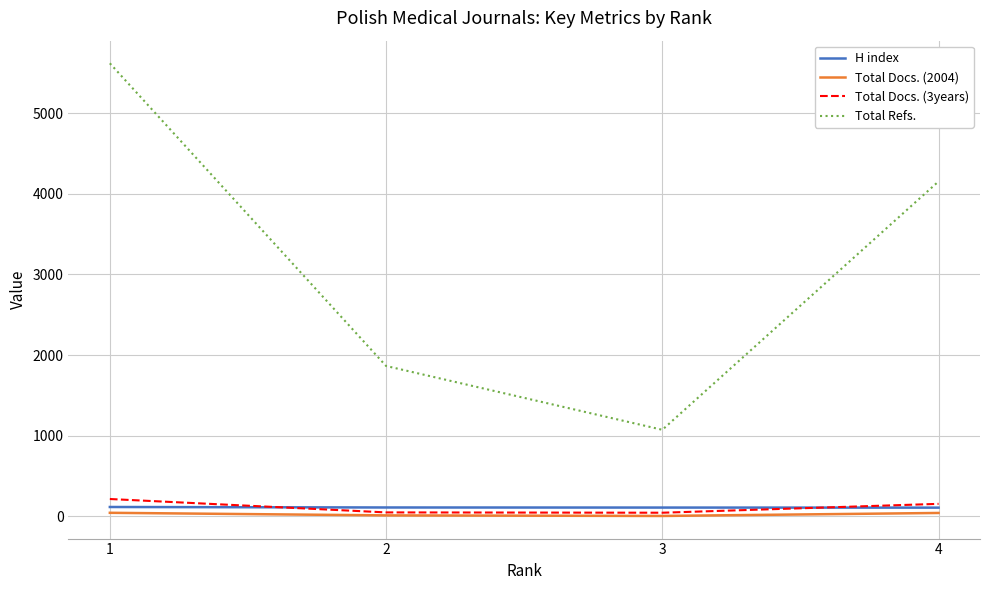

Which series changed the most between 1 and 3?

Total Refs.